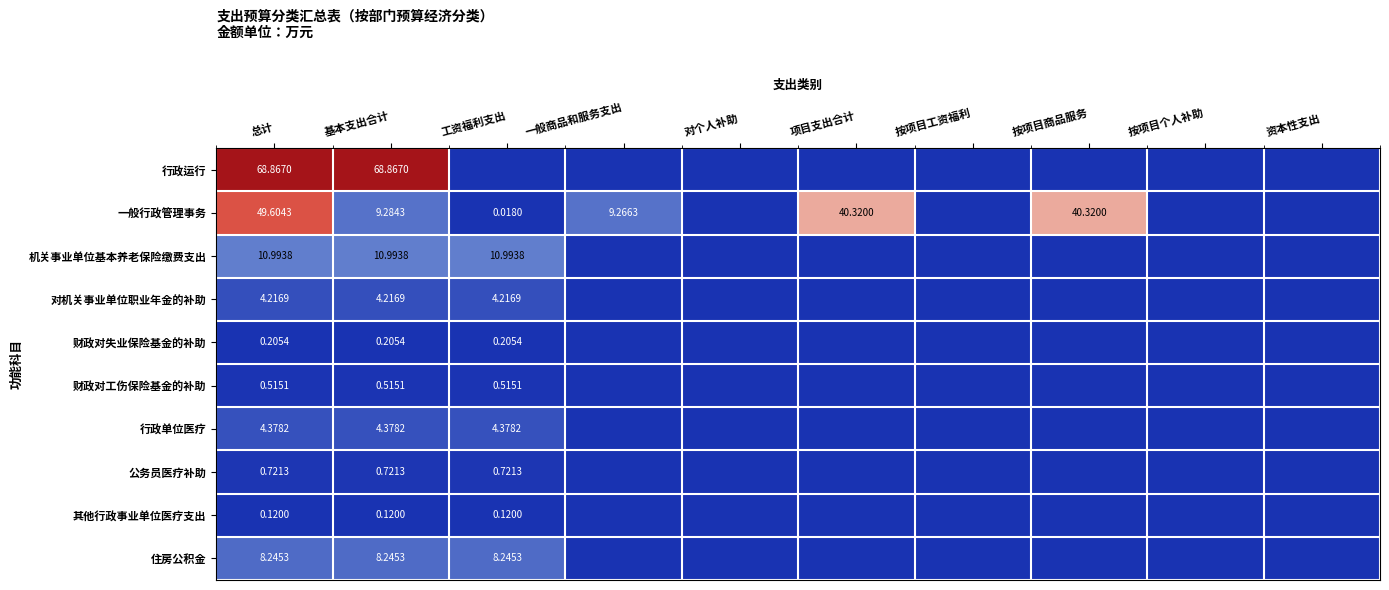

Rank the series at 基本支出合计 from lowest to highest value.

其他行政事业单位医疗支出, 财政对失业保险基金的补助, 财政对工伤保险基金的补助, 公务员医疗补助, 对机关事业单位职业年金的补助, 行政单位医疗, 住房公积金, 一般行政管理事务, 机关事业单位基本养老保险缴费支出, 行政运行